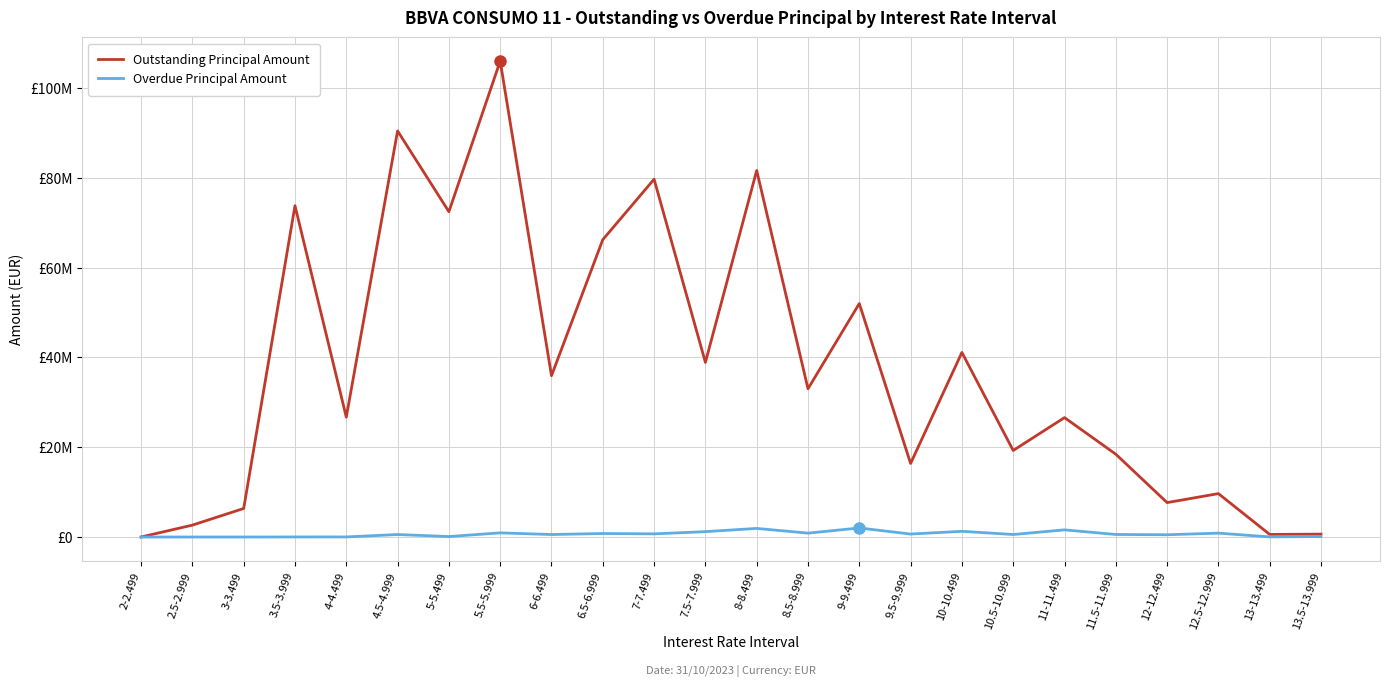

Which has a higher value, 6-6.499 or 5.5-5.999?

5.5-5.999